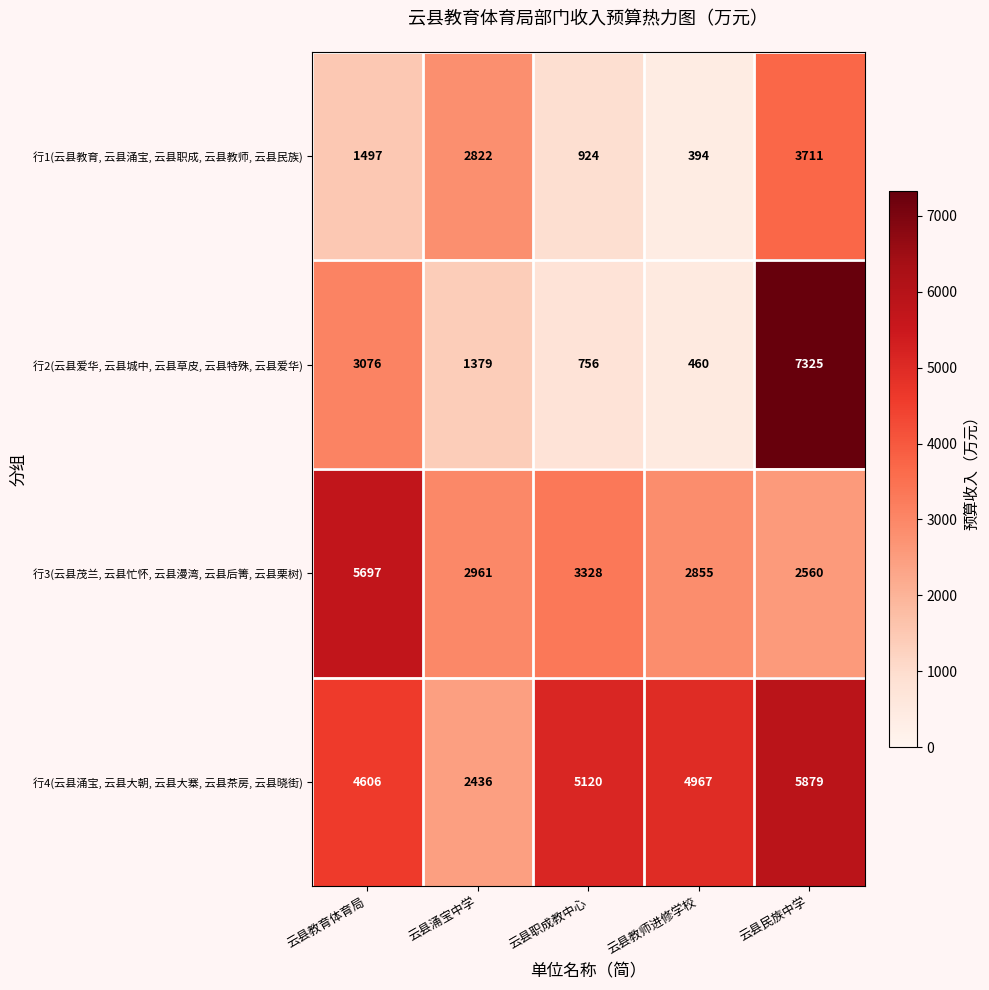

How many values in the 行4(云县涌宝, 云县大朝, 云县大寨, 云县茶房, 云县晓街) series are below 4967?

2